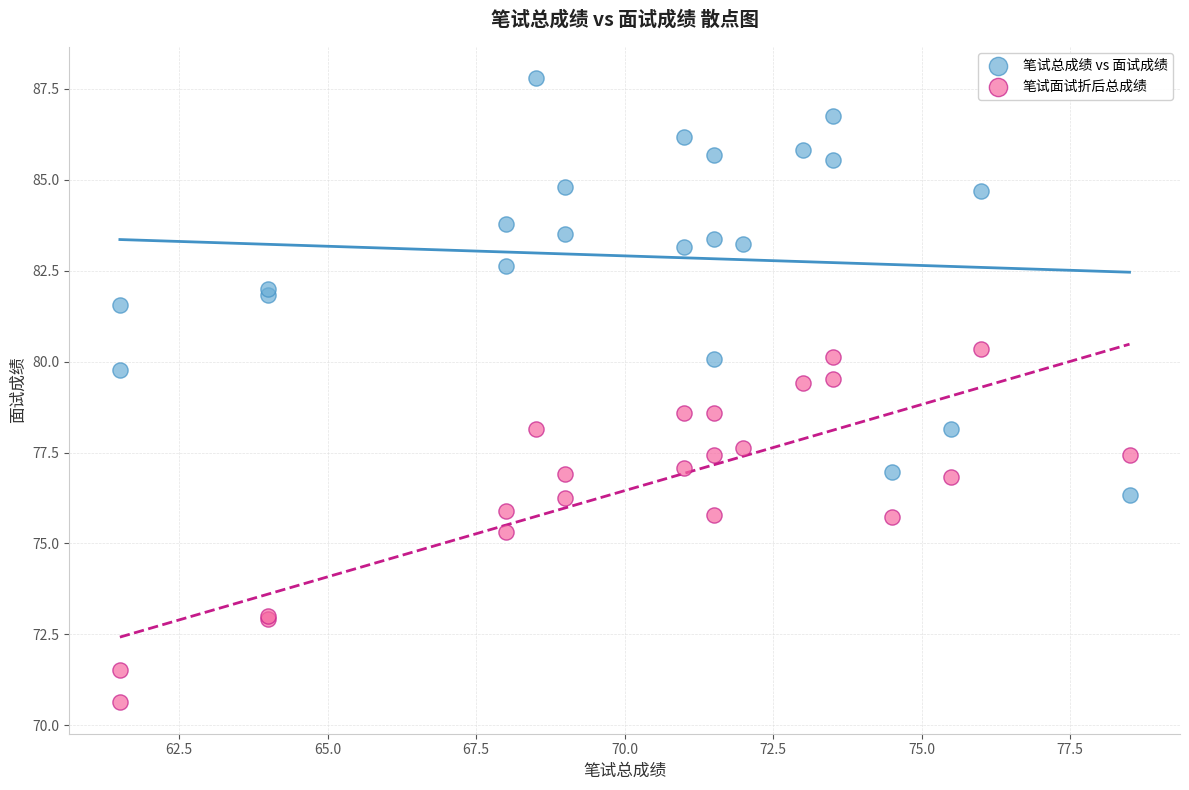

Which series contains the highest Y value?

笔试总成绩 vs 面试成绩